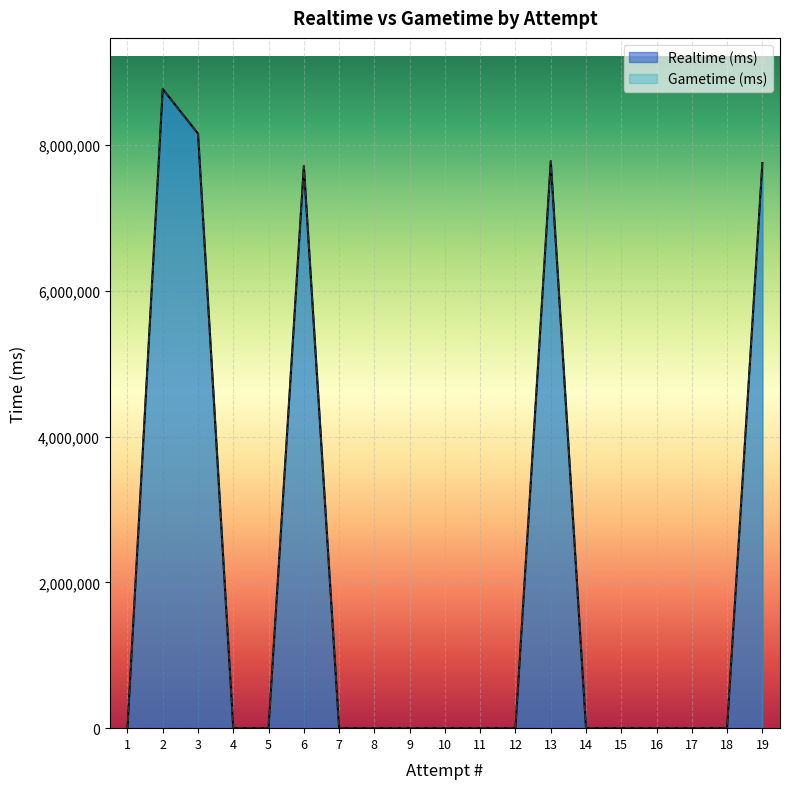

List the labels in order of Gametime (ms) value, smallest first.

18, 17, 16, 15, 14, 12, 11, 10, 9, 8, 7, 5, 4, 1, 6, 19, 13, 3, 2